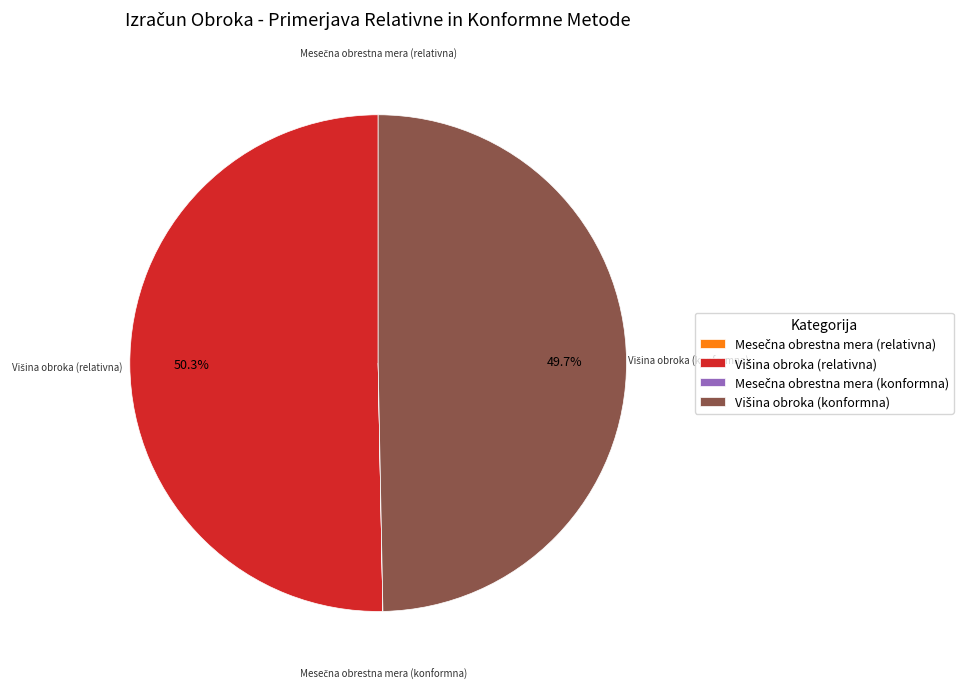

Is there a majority slice in this chart?

Yes